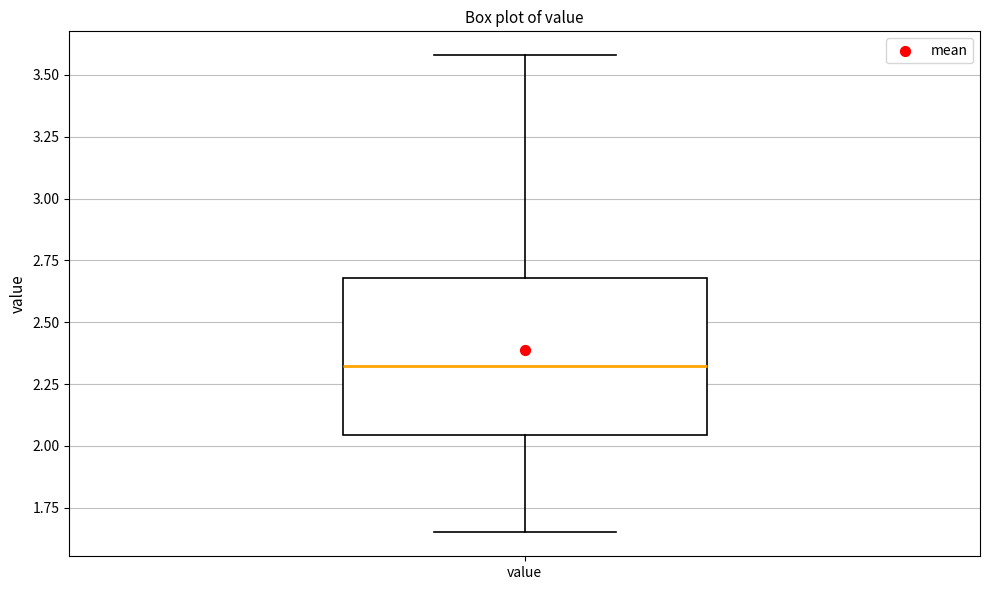

Transcribe this box plot: give where the median line is, the range the box spans, and where the two whiskers end, as read against the y-axis. The values are not printed on the chart, so give them approximately, as read against the axis.

median 2.35, box 2.05 to 2.70, whiskers 1.65 to 3.60